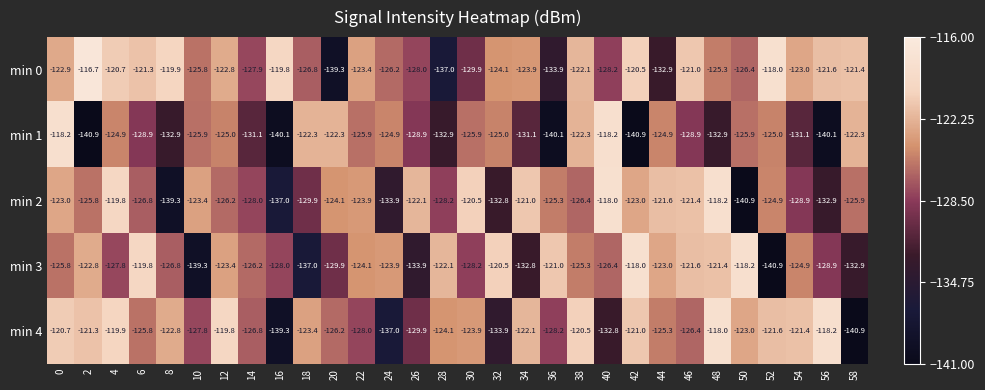

What is the total value across all series at 6?

-622.6